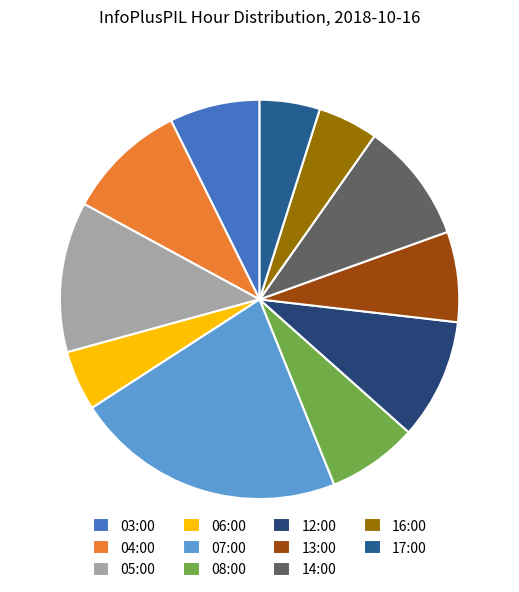

Which has a higher value, 03:00 or 06:00?

03:00